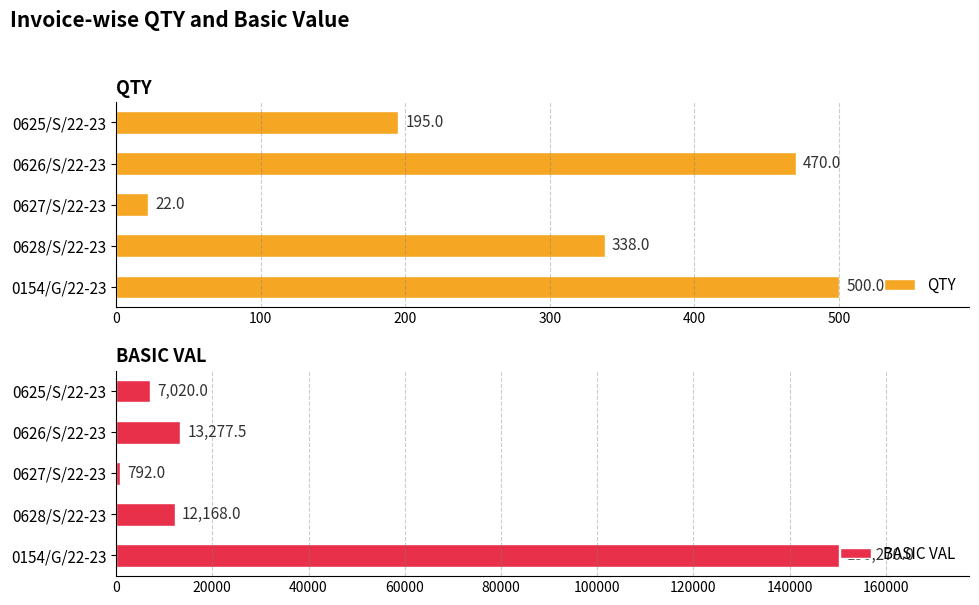

What is the difference between the maximum and second lowest values in the QTY series?

305